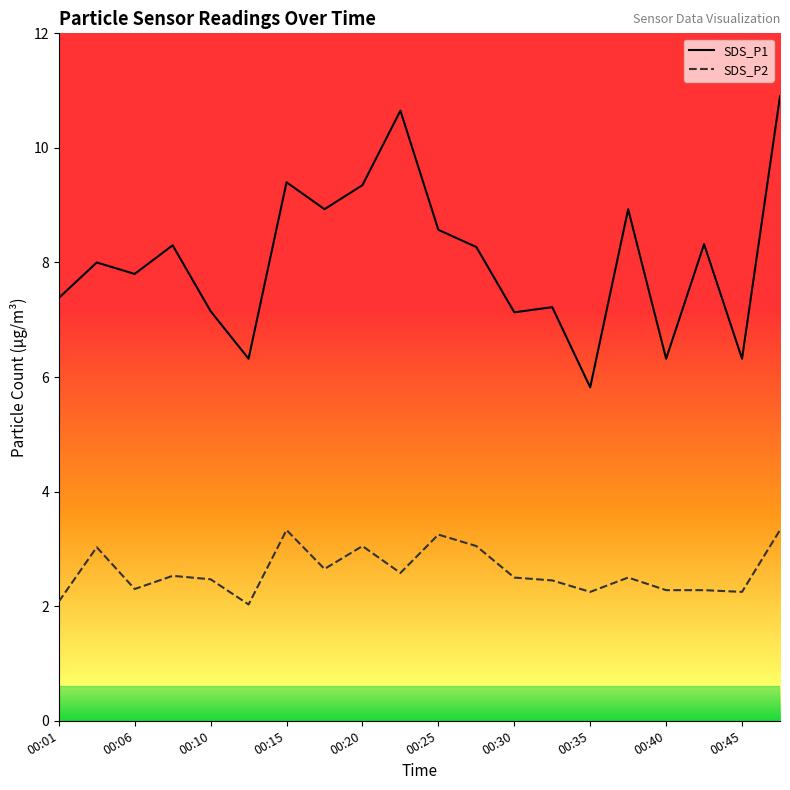

Between 00:06 and 00:32, which series saw the biggest shift?

SDS_P1